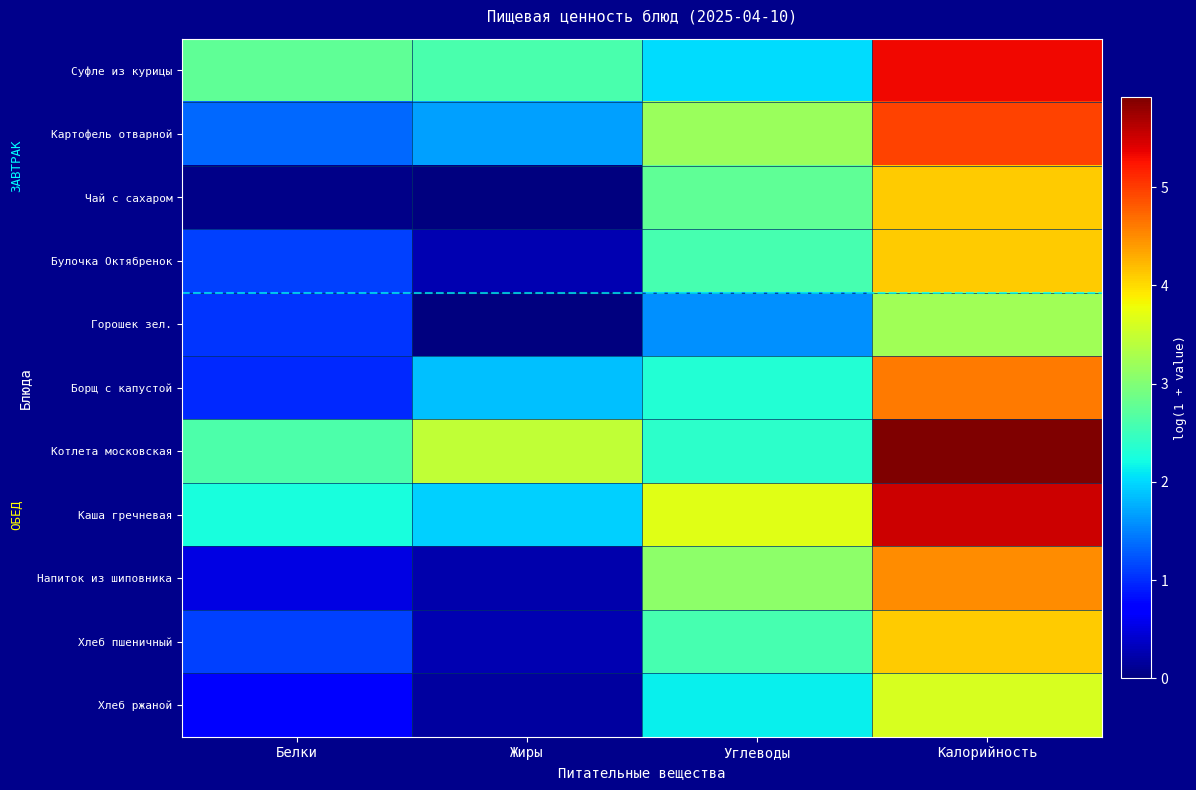

Reading left to right, extract all data points from this chart.

Суфле из курицы: Белки=2.8	Жиры=2.6	Углеводы=2.0	Калорийность=5.3
Картофель отварной: Белки=1.3	Жиры=1.7	Углеводы=3.2	Калорийность=5.0
Чай с сахаром: Белки=0.1	Жиры=0.0	Углеводы=2.8	Калорийность=4.1
Булочка Октябренок: Белки=1.1	Жиры=0.3	Углеводы=2.6	Калорийность=4.1
Горошек зел.: Белки=1.1	Жиры=0.0	Углеводы=1.6	Калорийность=3.2
Борщ с капустой: Белки=1.0	Жиры=1.9	Углеводы=2.3	Калорийность=4.6
Котлета московская: Белки=2.6	Жиры=3.5	Углеводы=2.4	Калорийность=5.9
Каша гречневая: Белки=2.3	Жиры=2.0	Углеводы=3.7	Калорийность=5.5
Напиток из шиповника: Белки=0.5	Жиры=0.2	Углеводы=3.1	Калорийность=4.5
Хлеб пшеничный: Белки=1.1	Жиры=0.3	Углеводы=2.6	Калорийность=4.1
Хлеб ржаной: Белки=0.7	Жиры=0.2	Углеводы=2.1	Калорийность=3.6